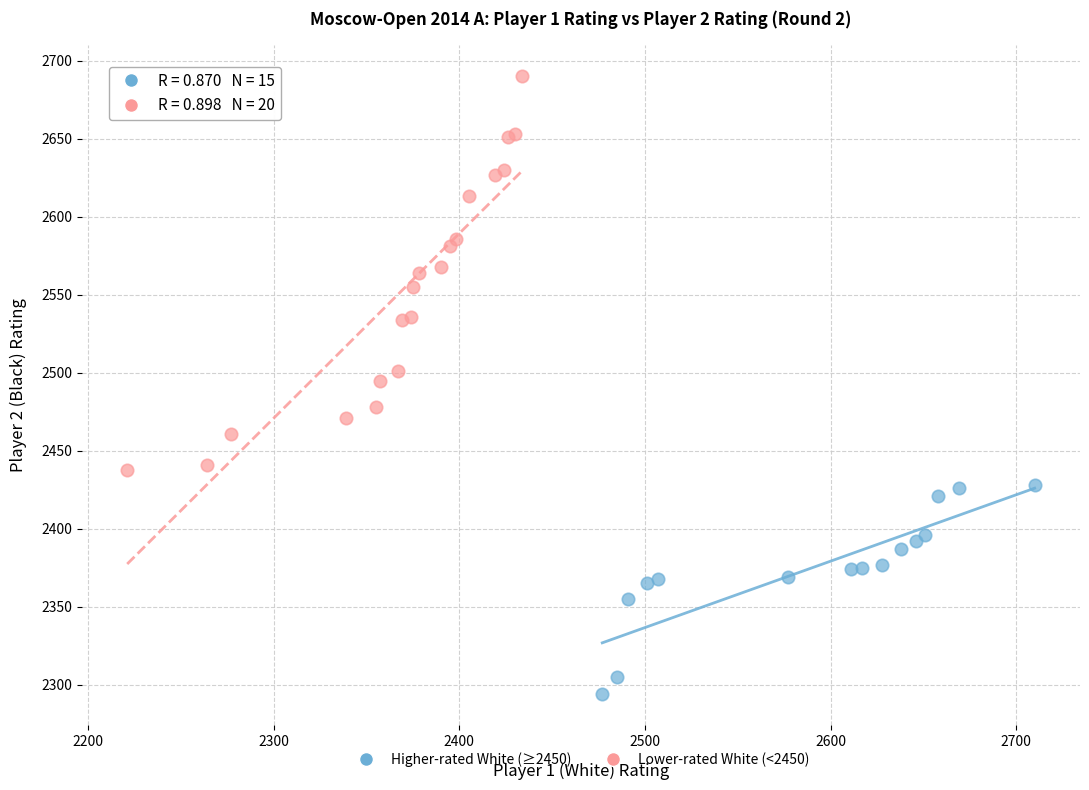

What are all the series names shown in the legend?

Higher-rated White (≥2450), Lower-rated White (<2450)